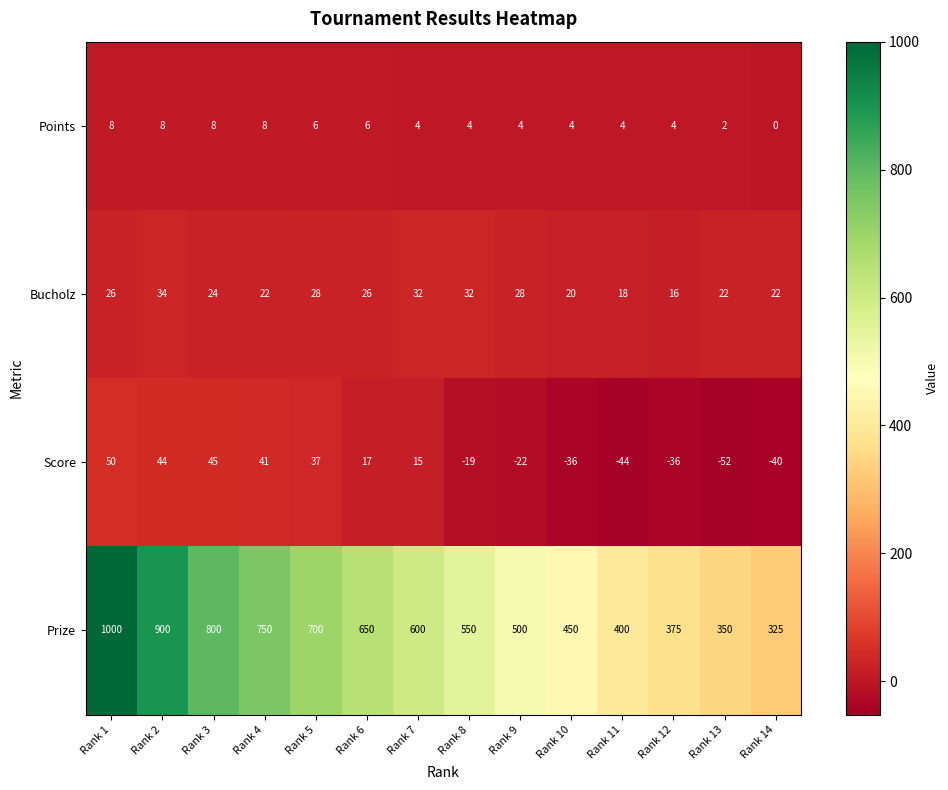

Which category has the lowest value across all series?

Rank 13